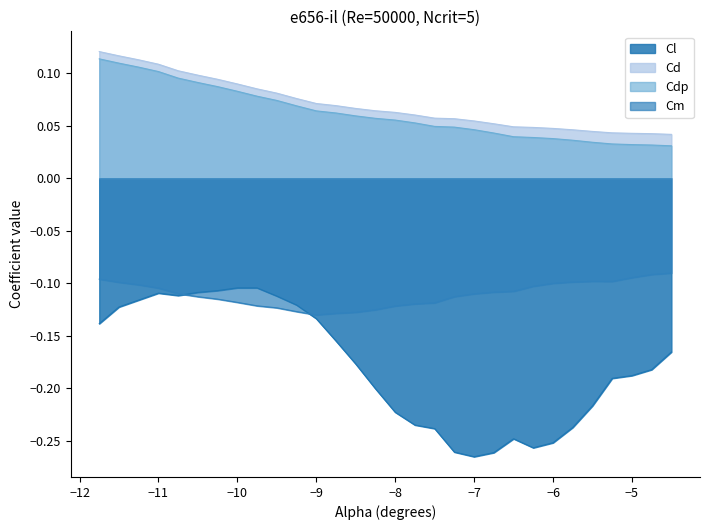

True or false: Cd has a value of 0.2 at −10.

False